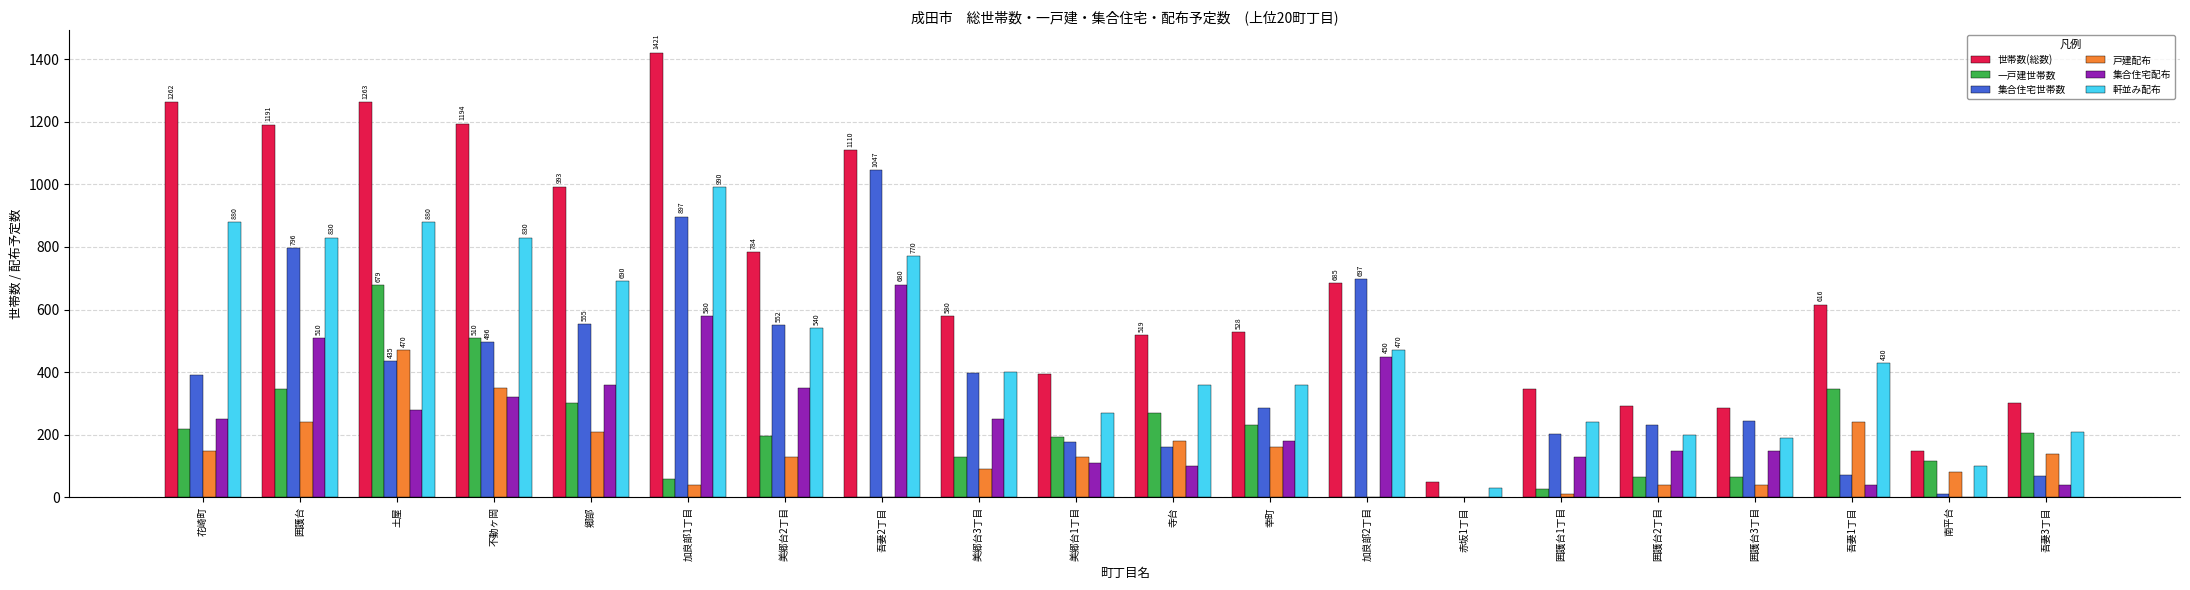

What is the maximum value for 集合住宅世帯数?

1047